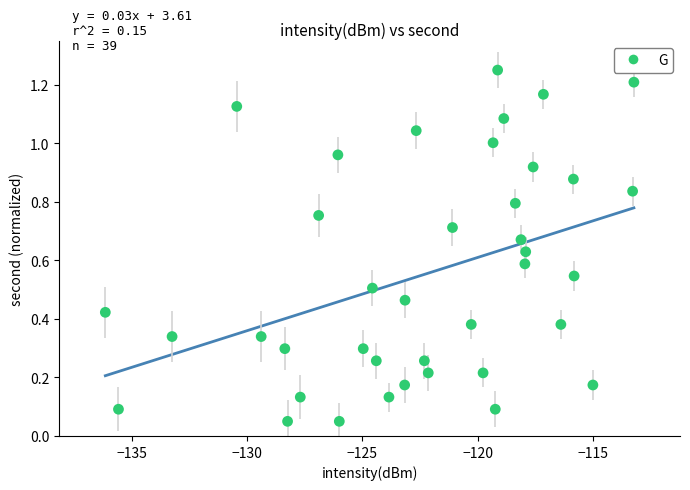

What is the range of X values (max minus min)?

22.9